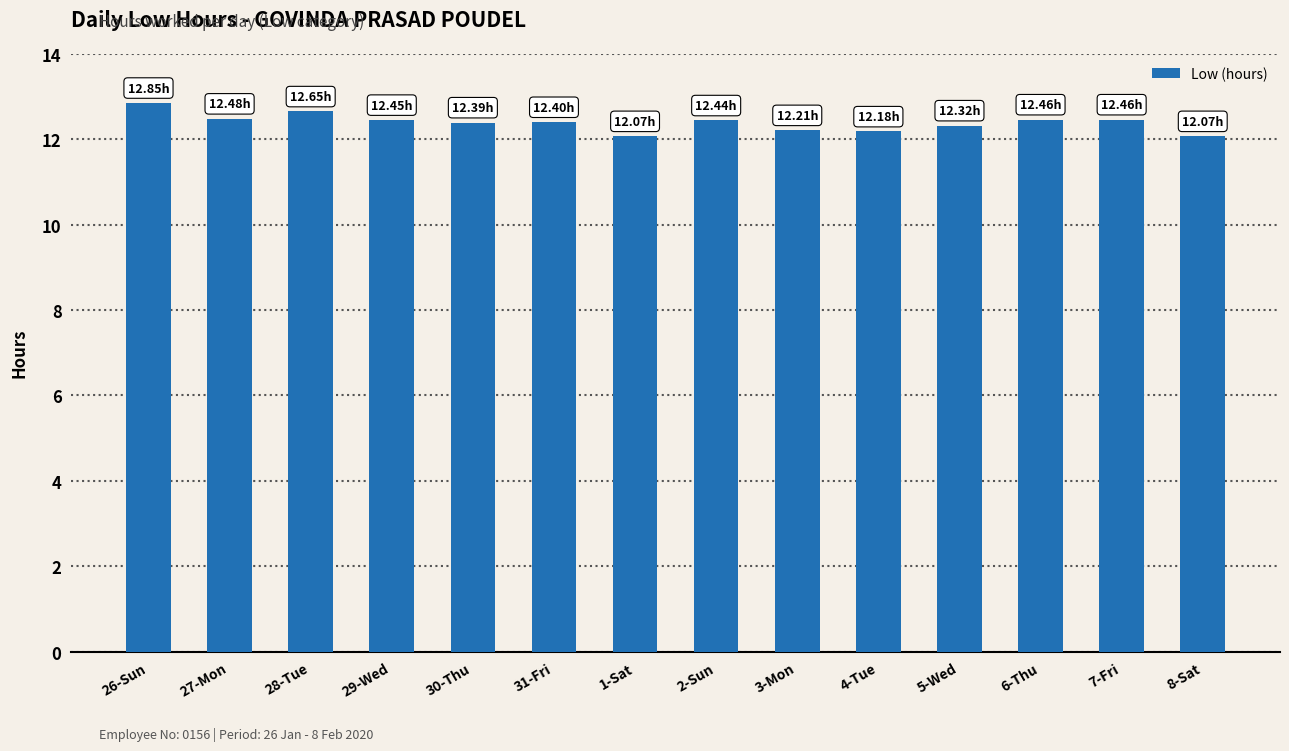

True or false: the data shows 12.2 at 4-Tue.

True